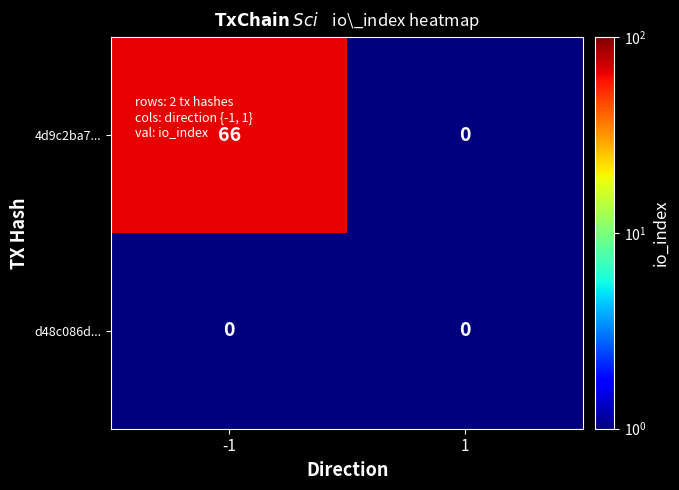

Which category has the highest value across all series?

-1